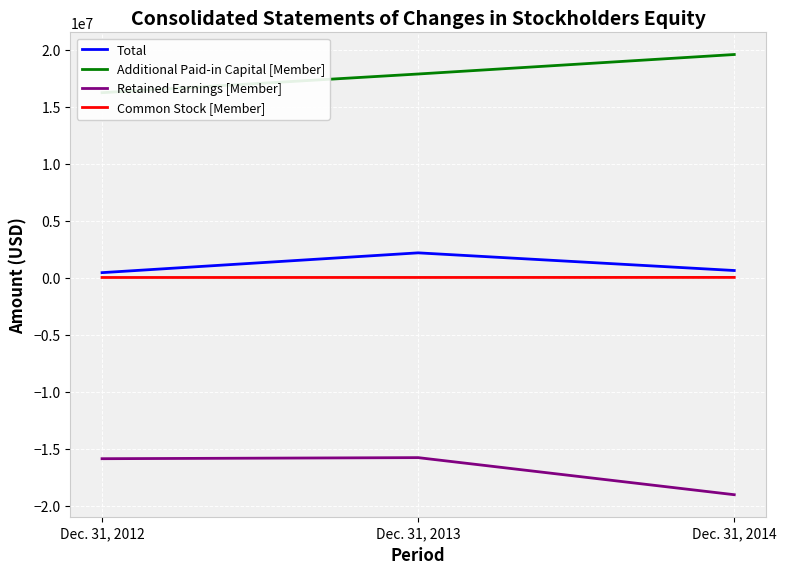

At how many categories does at least one series exceed 5647034?

3